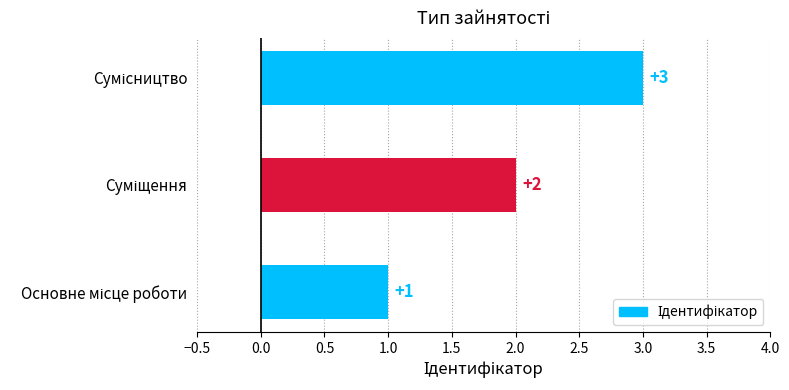

What is the greatest value displayed?

3